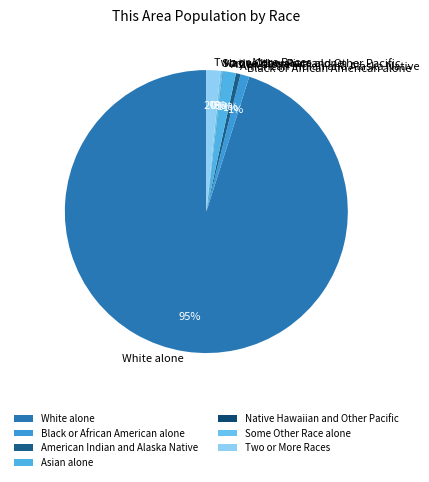

To the nearest percent, what portion does American Indian and Alaska Native represent?

1%